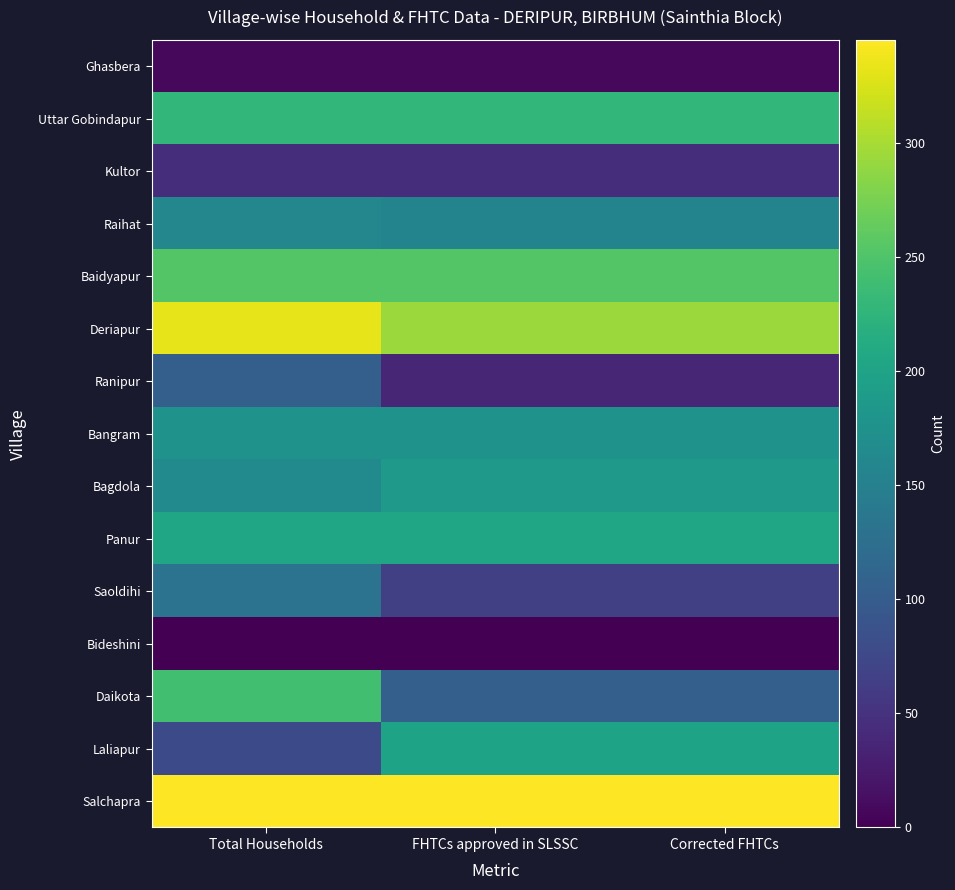

Reading left to right, list all the values displayed in this chart.

Salchapra: Total Households=345	FHTCs approved in SLSSC=345	Corrected FHTCs=345
Laliapur: Total Households=78	FHTCs approved in SLSSC=200	Corrected FHTCs=200
Daikota: Total Households=240	FHTCs approved in SLSSC=105	Corrected FHTCs=105
Bideshini: Total Households=0	FHTCs approved in SLSSC=0	Corrected FHTCs=0
Saoldihi: Total Households=132	FHTCs approved in SLSSC=65	Corrected FHTCs=65
Panur: Total Households=203	FHTCs approved in SLSSC=203	Corrected FHTCs=203
Bagdola: Total Households=165	FHTCs approved in SLSSC=185	Corrected FHTCs=185
Bangram: Total Households=176	FHTCs approved in SLSSC=176	Corrected FHTCs=176
Ranipur: Total Households=104	FHTCs approved in SLSSC=37	Corrected FHTCs=37
Deriapur: Total Households=332	FHTCs approved in SLSSC=293	Corrected FHTCs=293
Baidyapur: Total Households=253	FHTCs approved in SLSSC=253	Corrected FHTCs=253
Raihat: Total Households=160	FHTCs approved in SLSSC=156	Corrected FHTCs=156
Kultor: Total Households=45	FHTCs approved in SLSSC=45	Corrected FHTCs=45
Uttar Gobindapur: Total Households=229	FHTCs approved in SLSSC=229	Corrected FHTCs=229
Ghasbera: Total Households=7	FHTCs approved in SLSSC=7	Corrected FHTCs=7